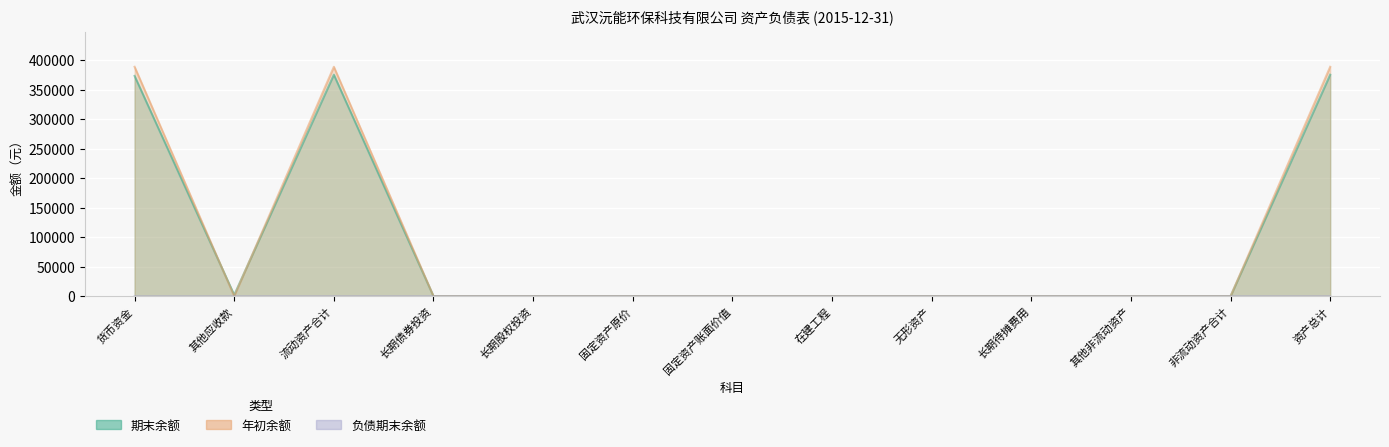

How many values in the 年初余额 series exceed 0?

3